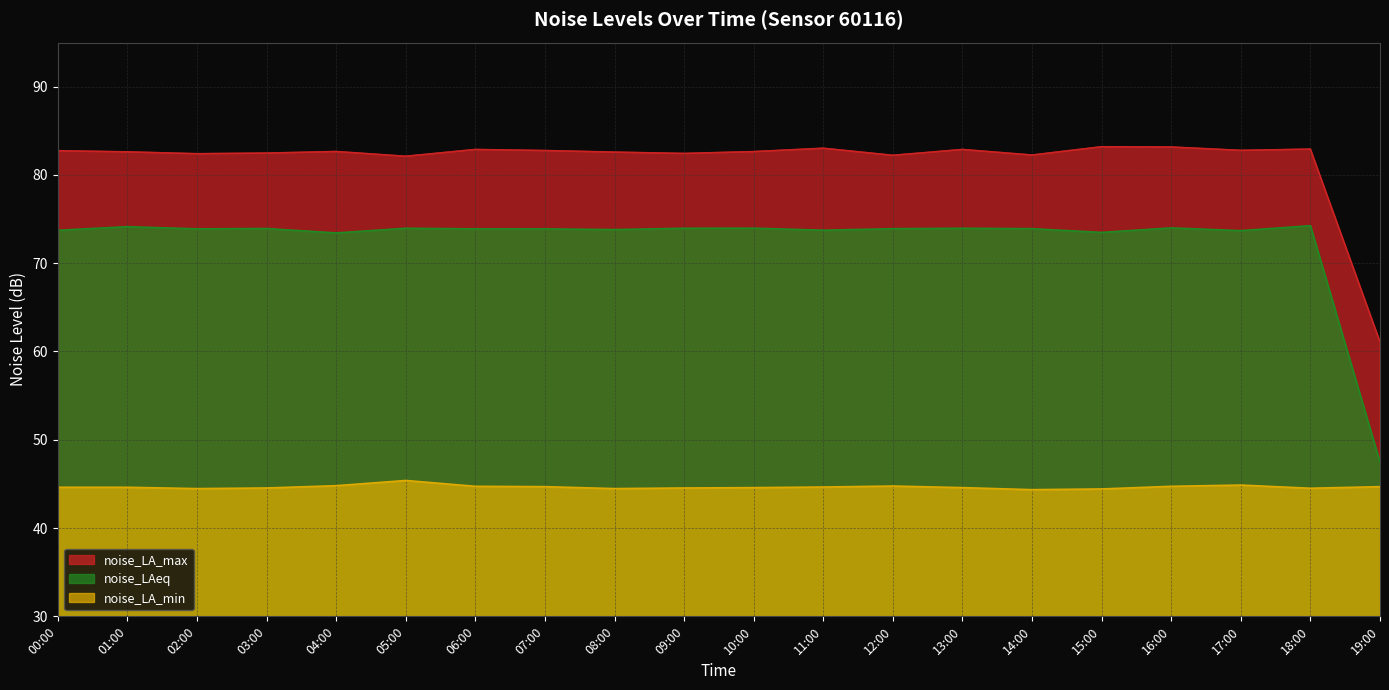

What is the greatest value displayed?

83.2